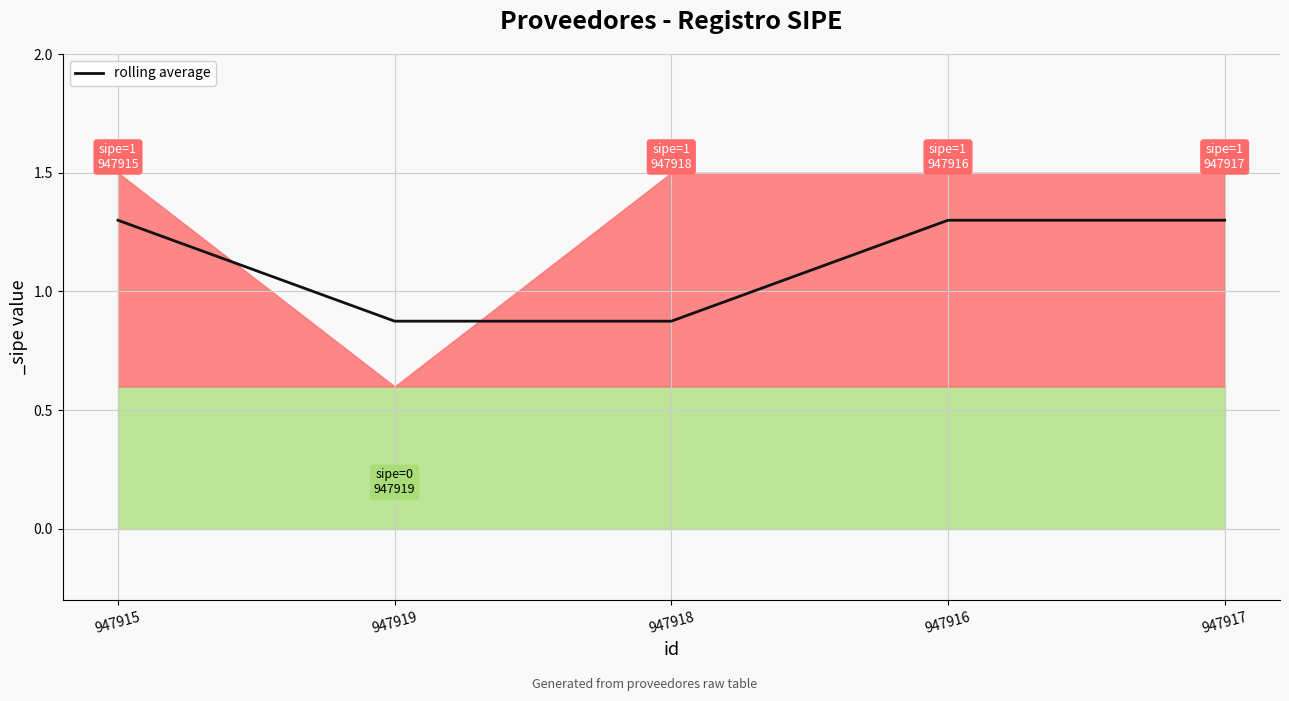

How many values are below 1?

2